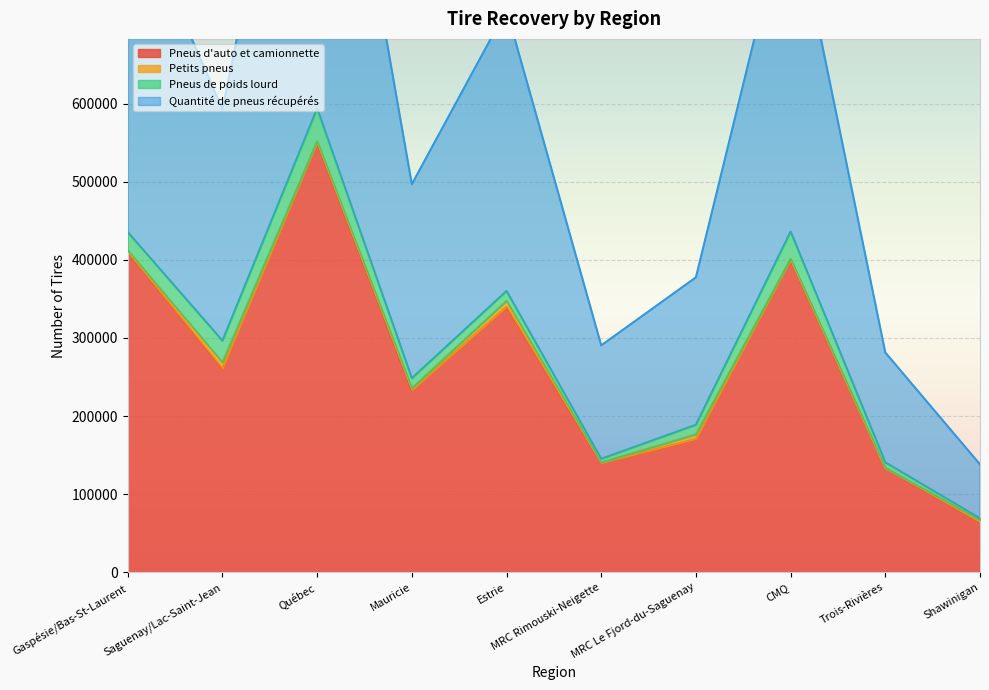

Read the Pneus d'auto et camionnette value at CMQ.

400020